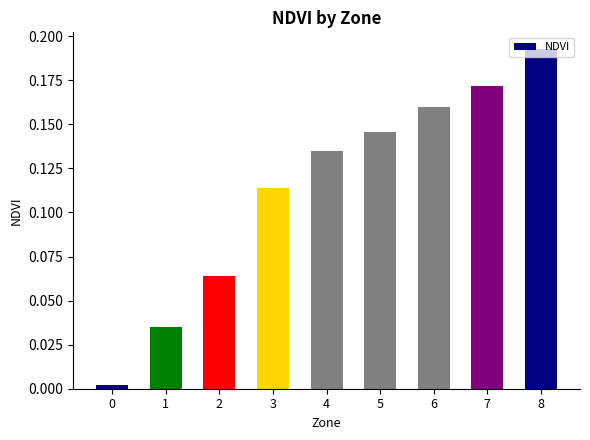

How many bars are there in total?

9